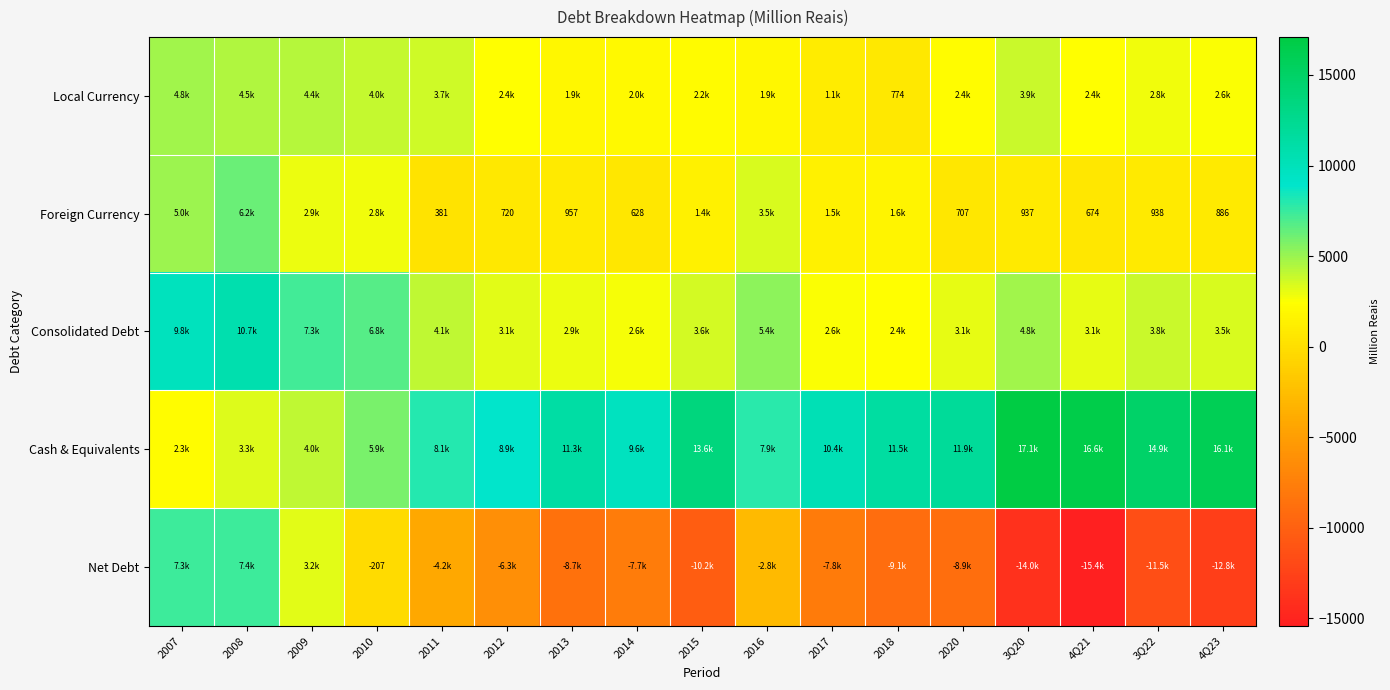

Which label corresponds to the smallest value in the chart?

4Q21